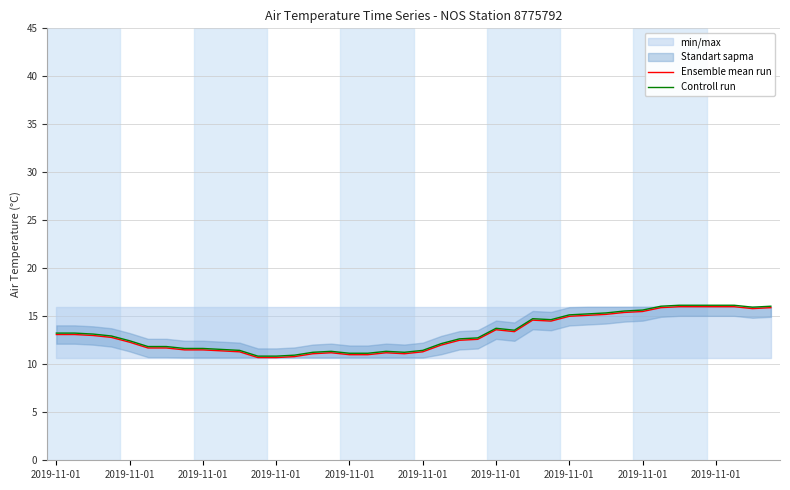

Which category has the highest value in the Controll run series?

34